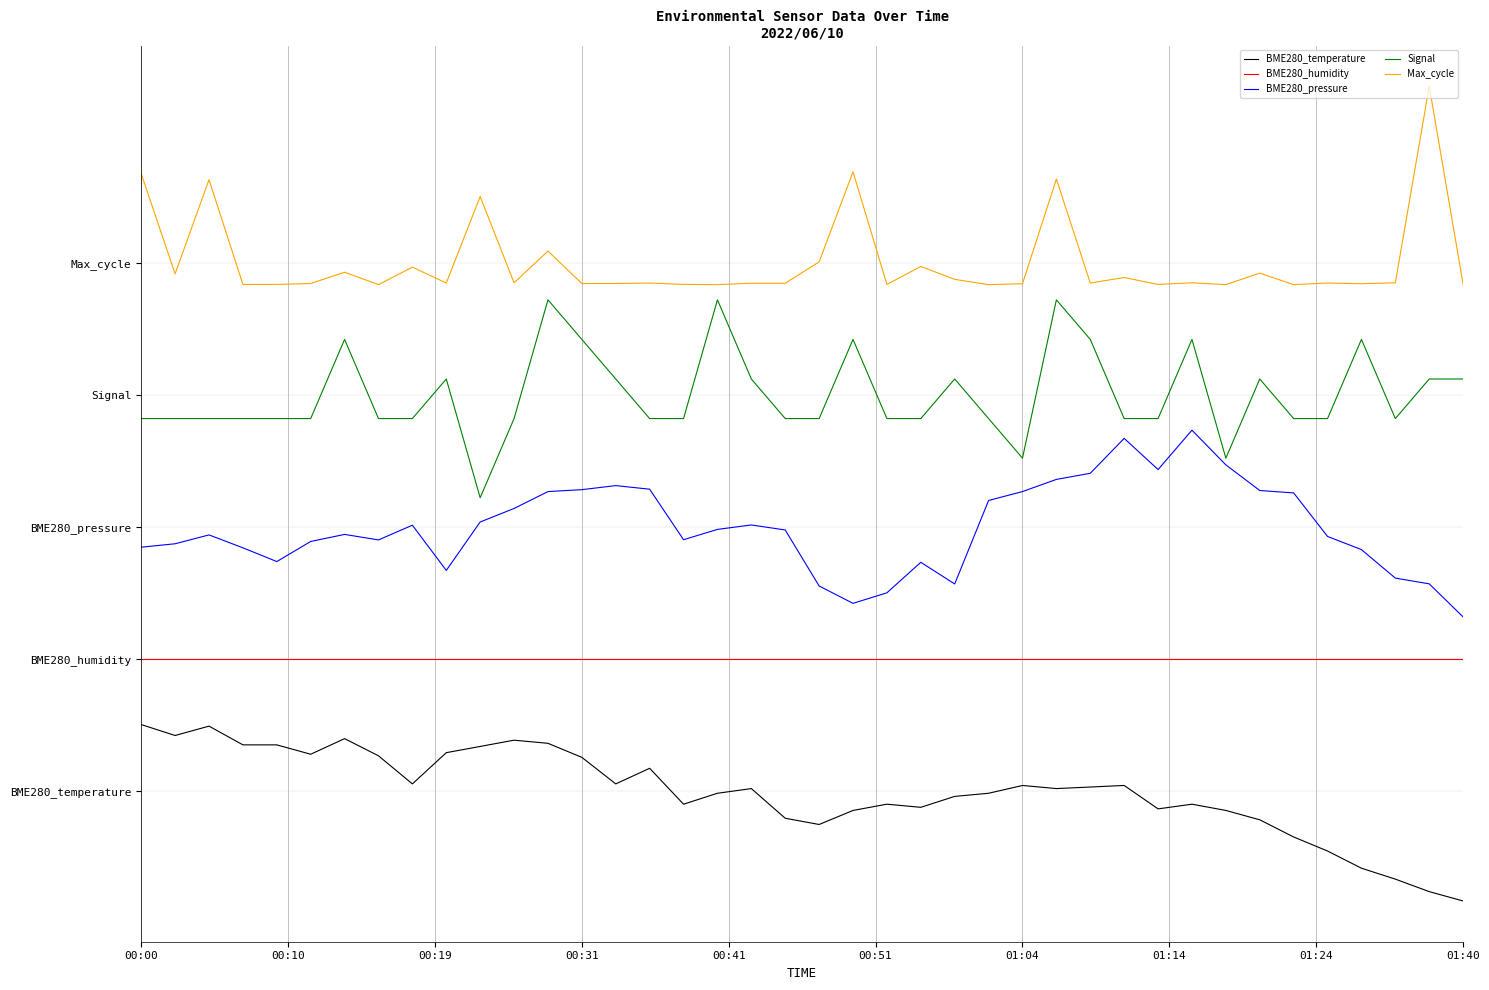

Does the chart display data point markers on the line(s)?

No